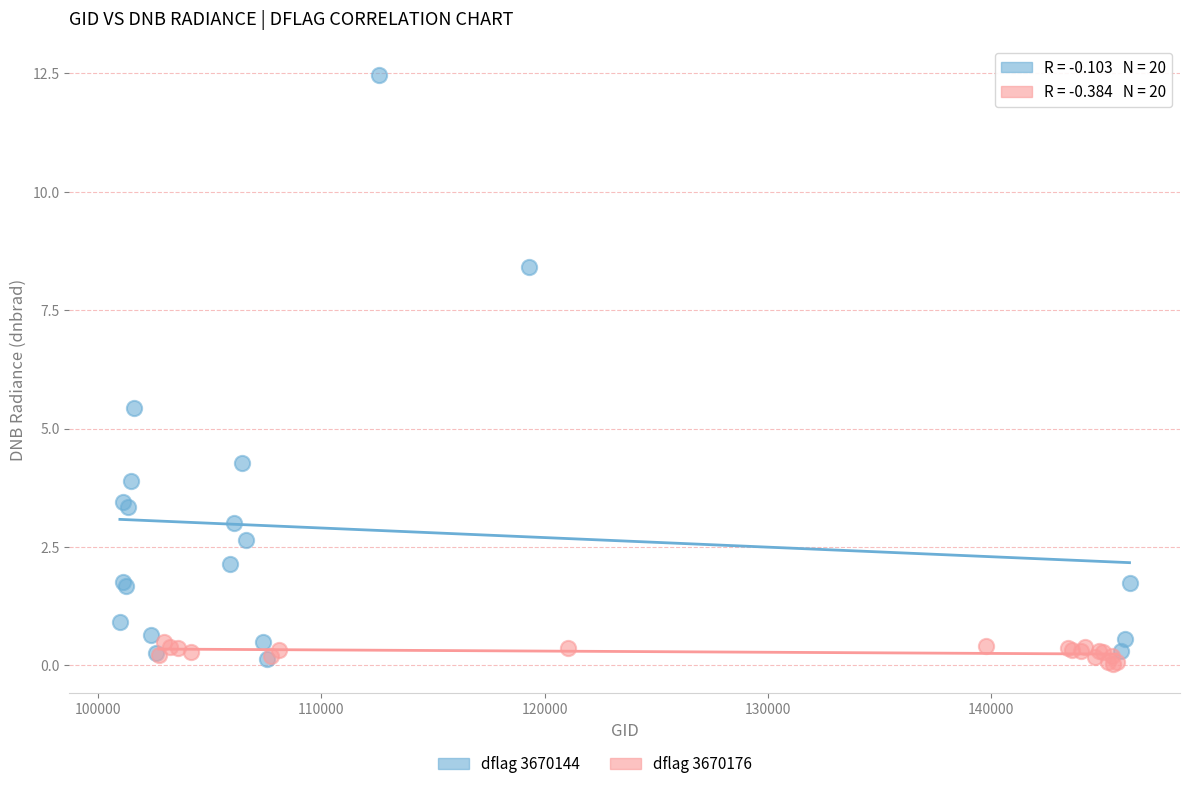

Which series contains the highest Y value?

dflag 3670144